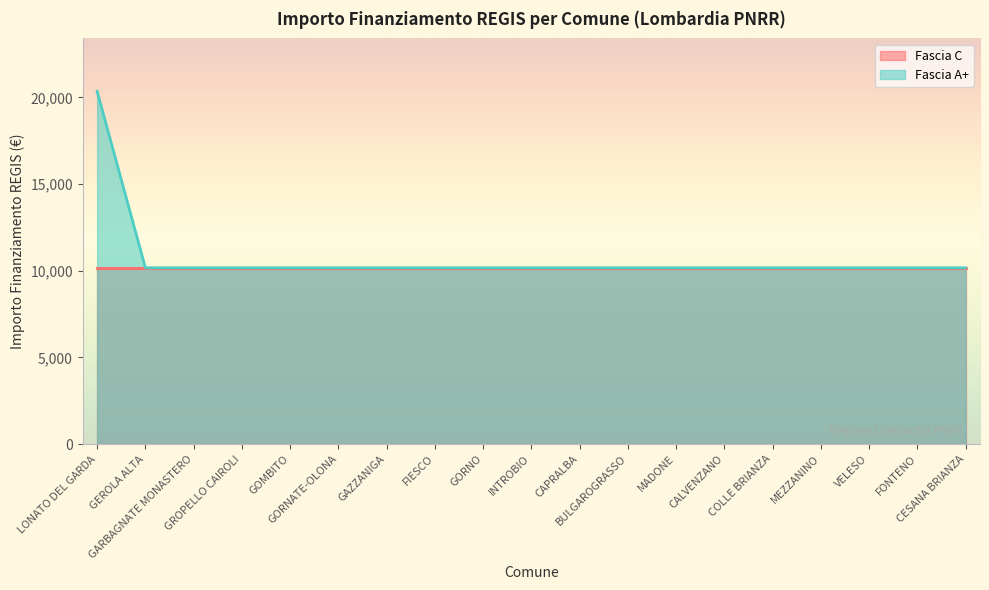

The chart shows a value of 10172 at GROPELLO CAIROLI. True or false?

True